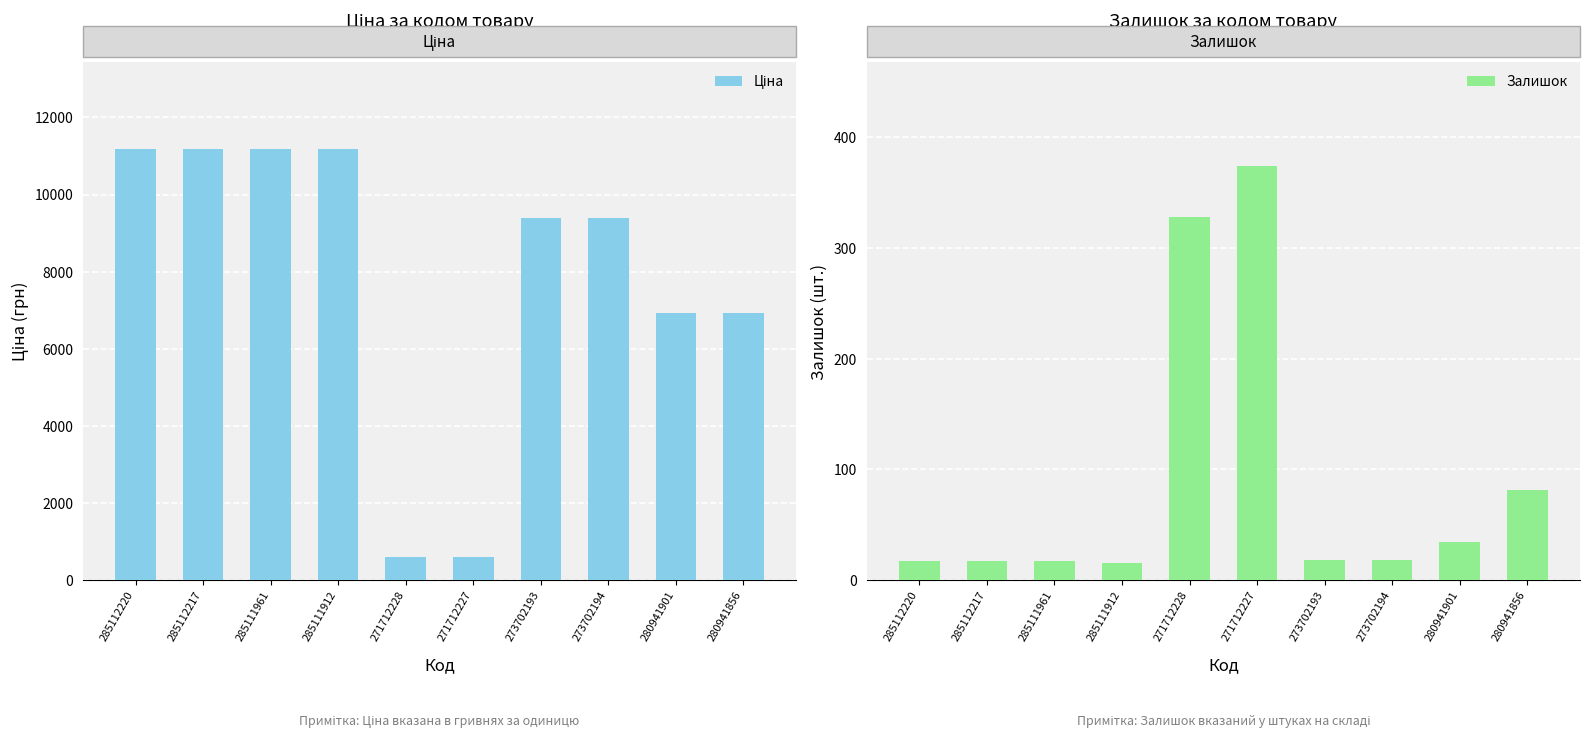

List the labels in order of Залишок value, smallest first.

285111912, 285112220, 285112217, 285111961, 273702193, 273702194, 280941901, 280941856, 271712228, 271712227